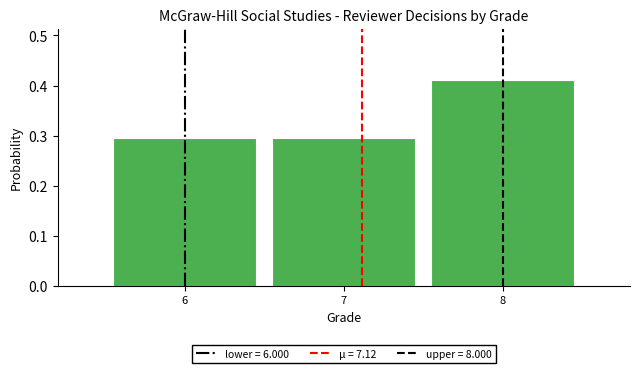

Reading left to right, list every bar in this chart as the range it spans on the x-axis followed by its height. The values are not printed on the chart, so give them approximately, as read against the axis.

5.5 to 6.5: 0.29
6.5 to 7.5: 0.29
7.5 to 8.5: 0.41